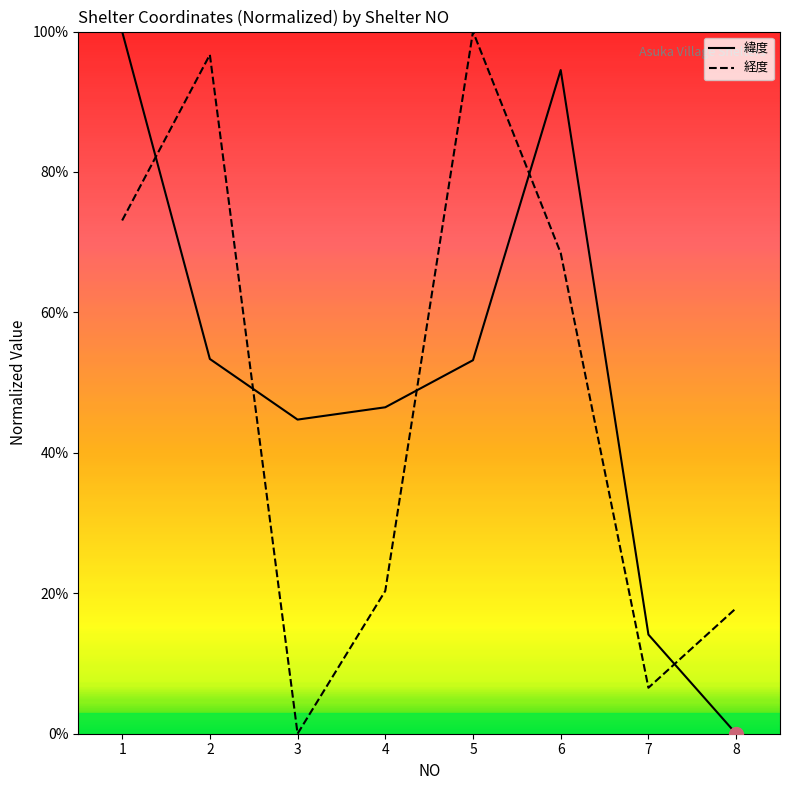

How many intersections are there between 緯度 and 経度?

5